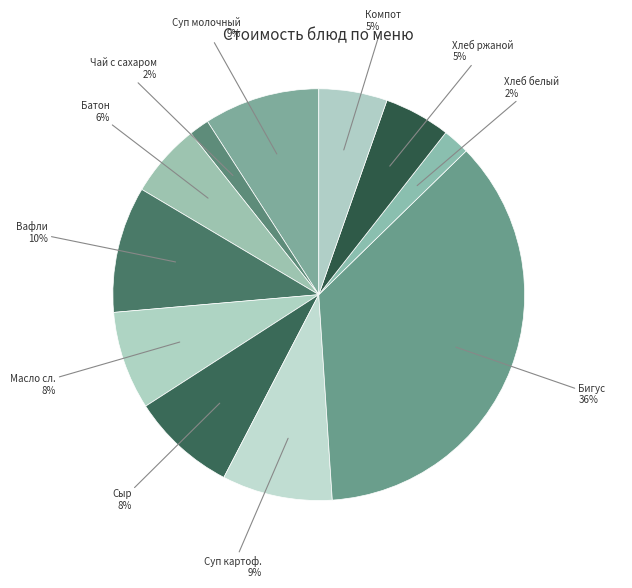

Which slice is the smallest?

Чай с сахаром